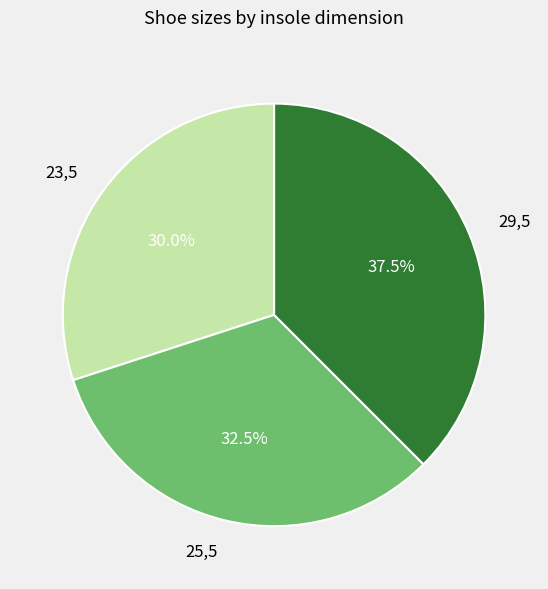

Does 29,5 represent more than half of the total?

No